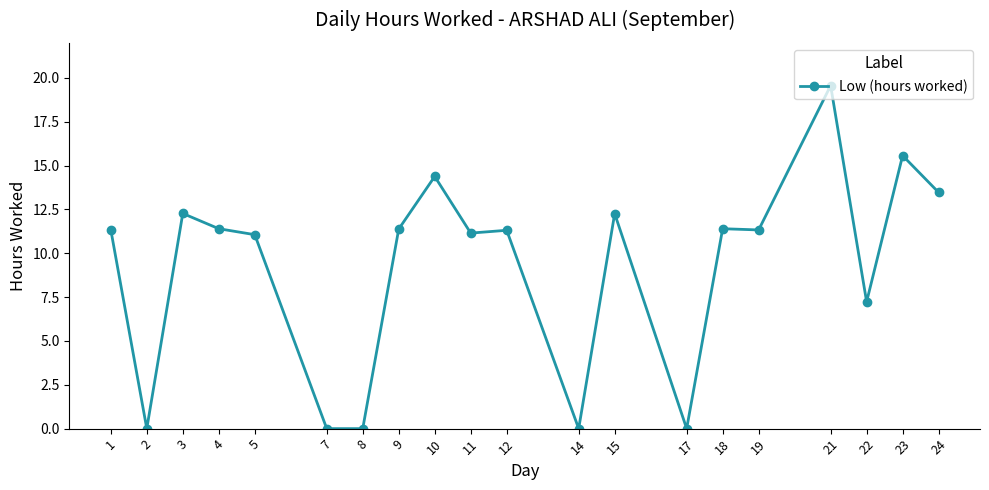

Approximately how many times larger is the value at 9 compared to 1?

1.0